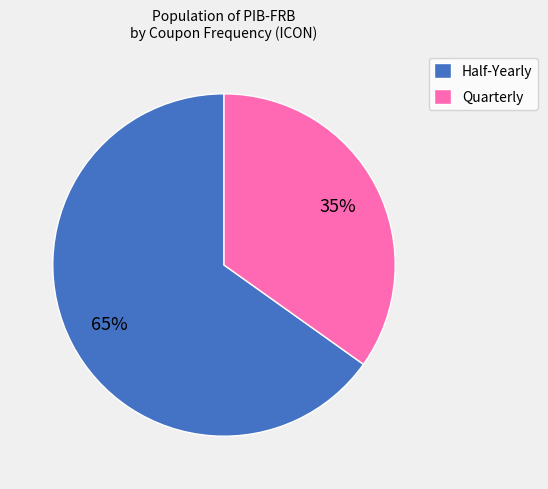

What percentage is the Quarterly slice, to the nearest percent?

35%